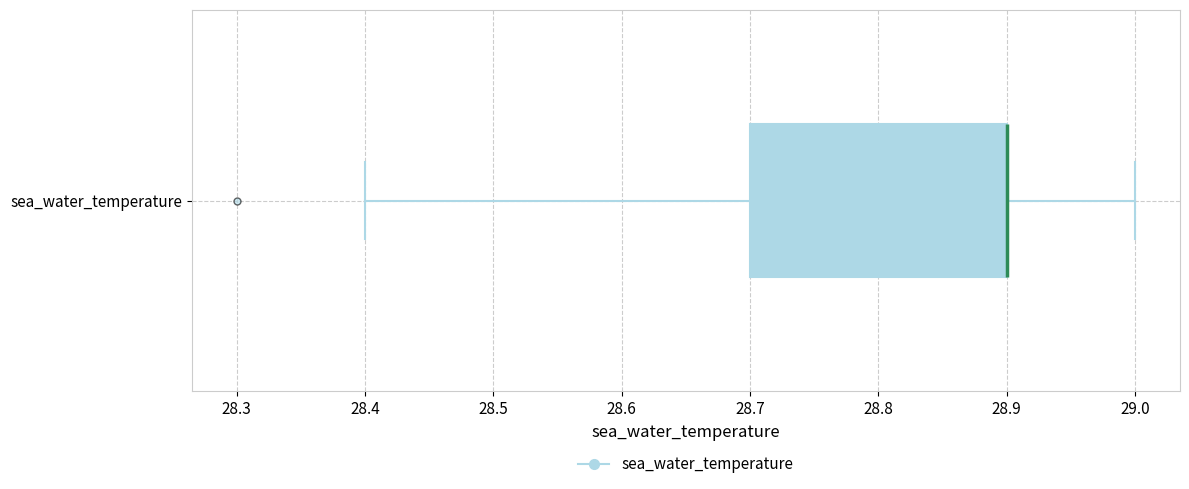

Where does the left whisker of the box for sea_water_temperature end on the x-axis? The values are not printed on the chart, so give them approximately, as read against the axis.

28.4